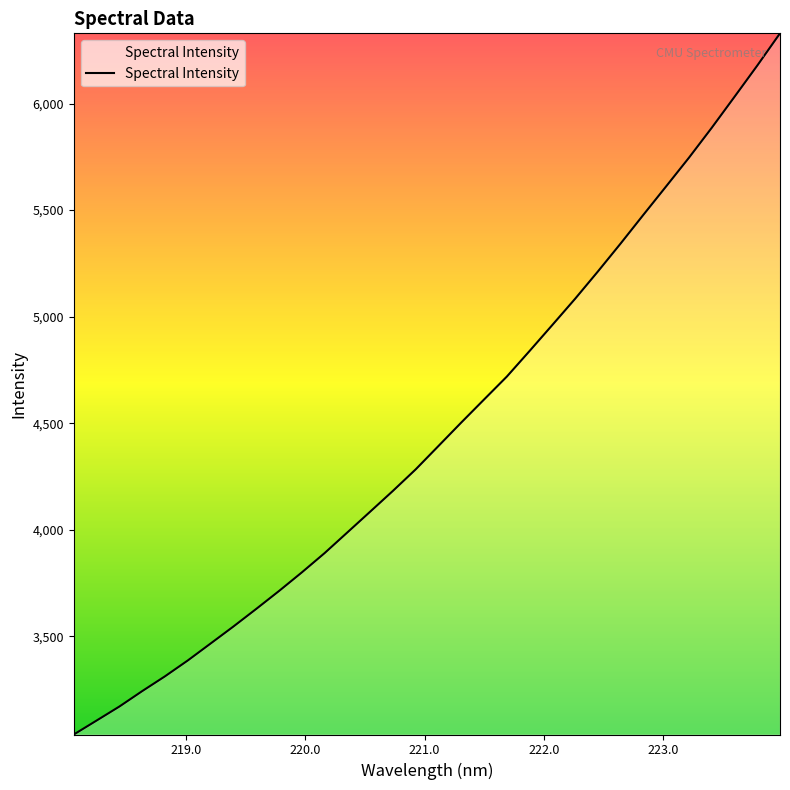

True or false: the data has more than 2 interior local peaks.

False